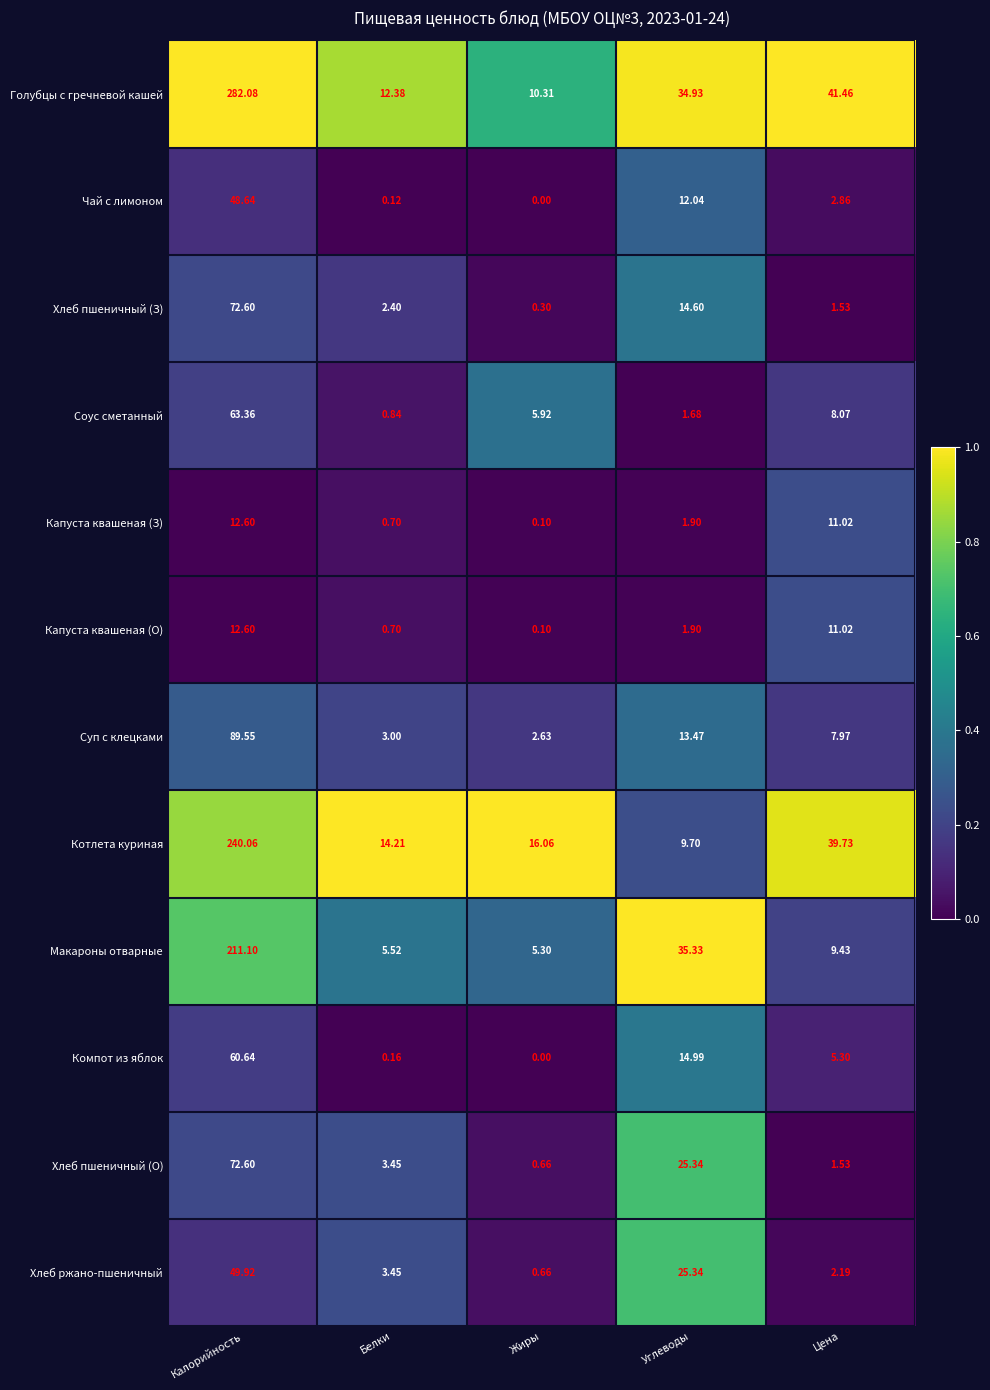

Is the value of Капуста квашеная (О) at Углеводы greater than the value of Хлеб ржано-пшеничный at Цена?

No